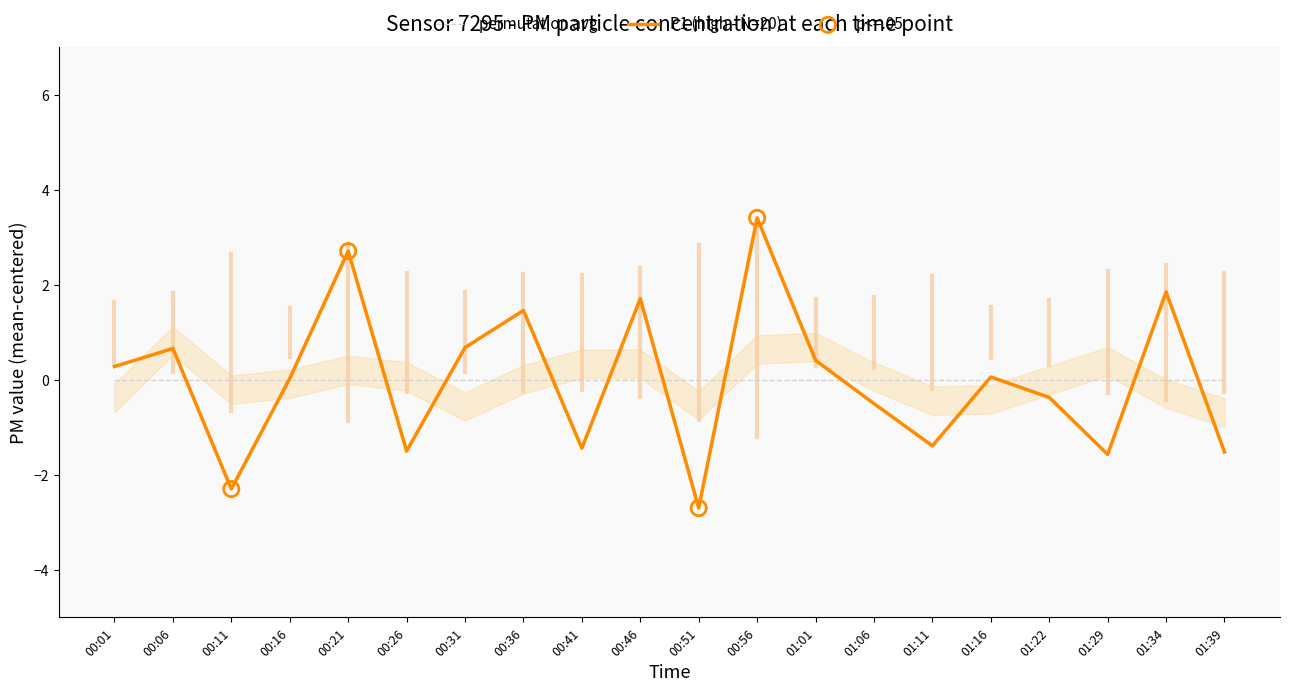

Between 00:06 and 00:41, which is larger?

00:06